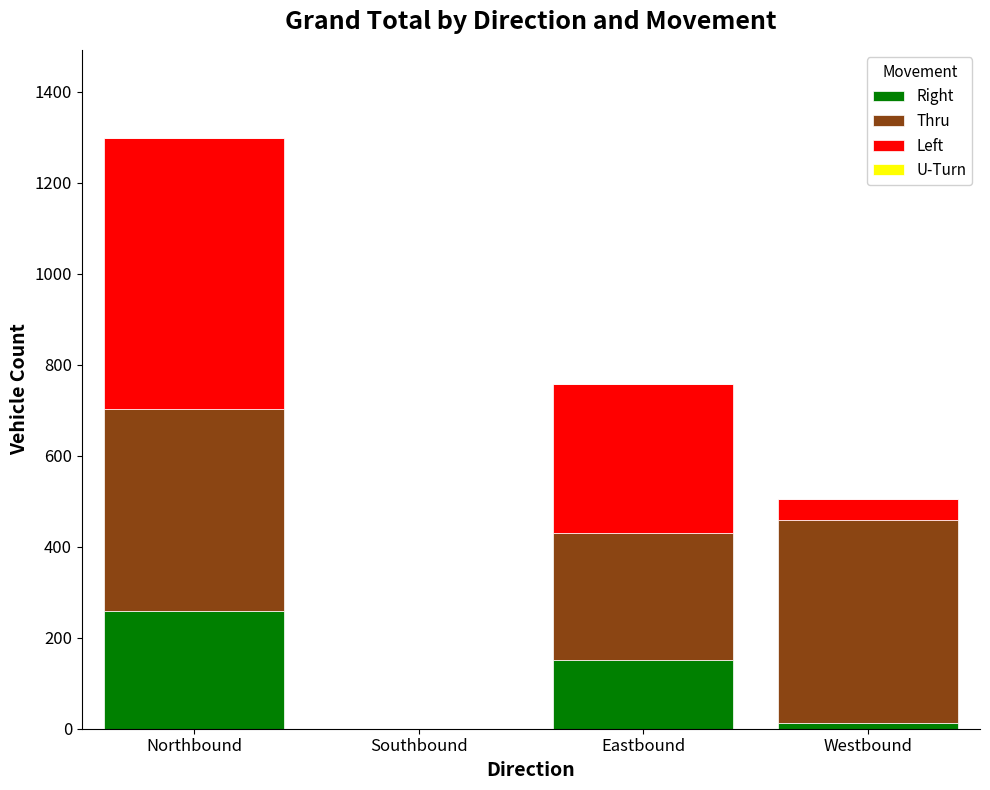

True or false: Right has a value of 363 at Northbound.

False